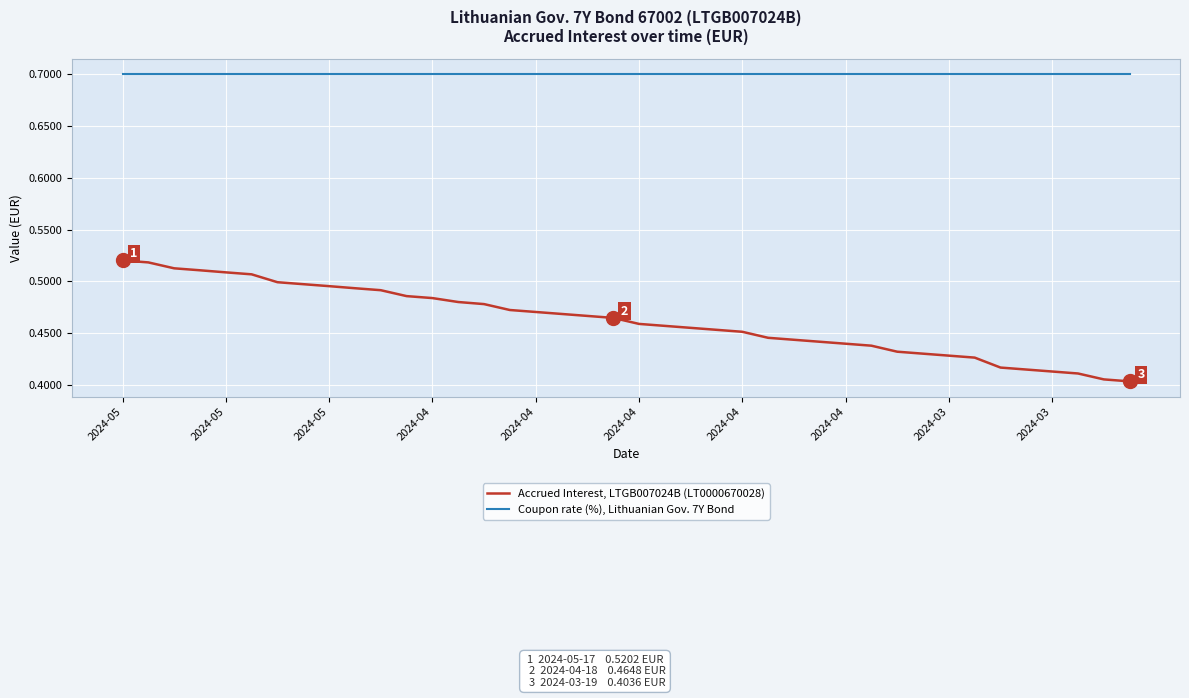

What is the highest value of the Coupon rate (%), Lithuanian Gov. 7Y Bond series?

0.7